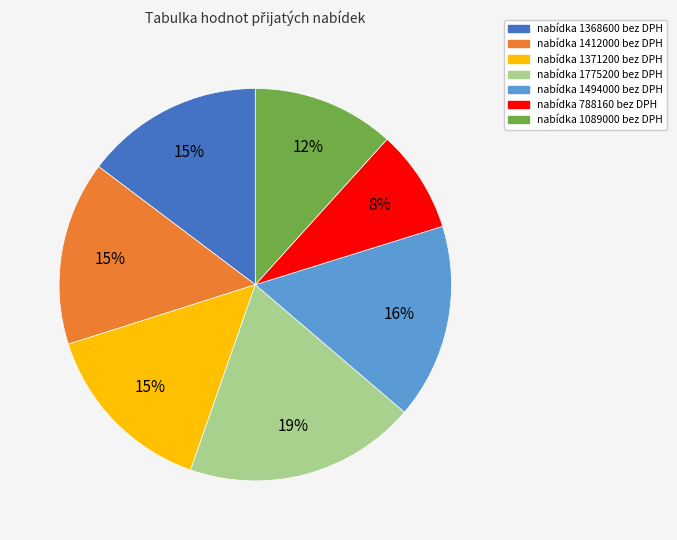

To the nearest percent, what is the average slice percentage?

14%